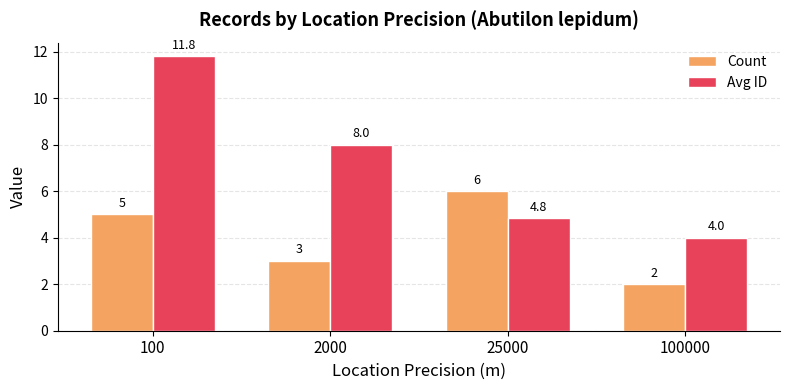

At how many categories does at least one series exceed 10?

1